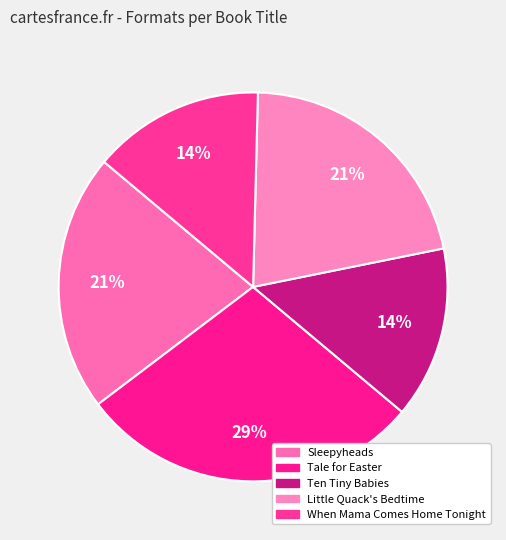

Does Tale for Easter represent more than half of the total?

No